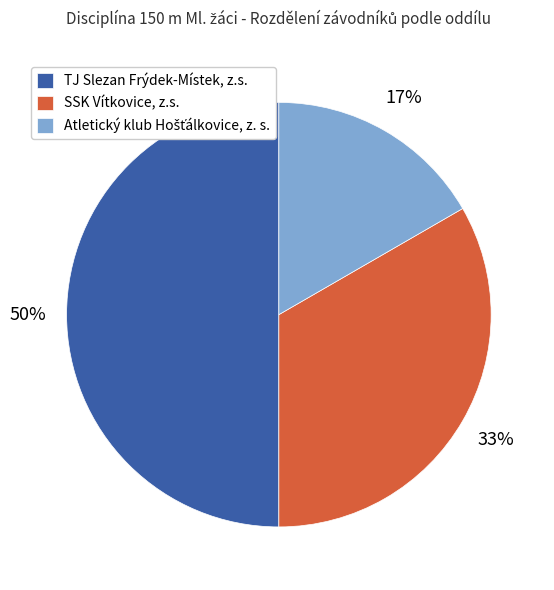

Is it true that TJ Slezan Frýdek-Místek, z.s. is 59% of the pie?

False